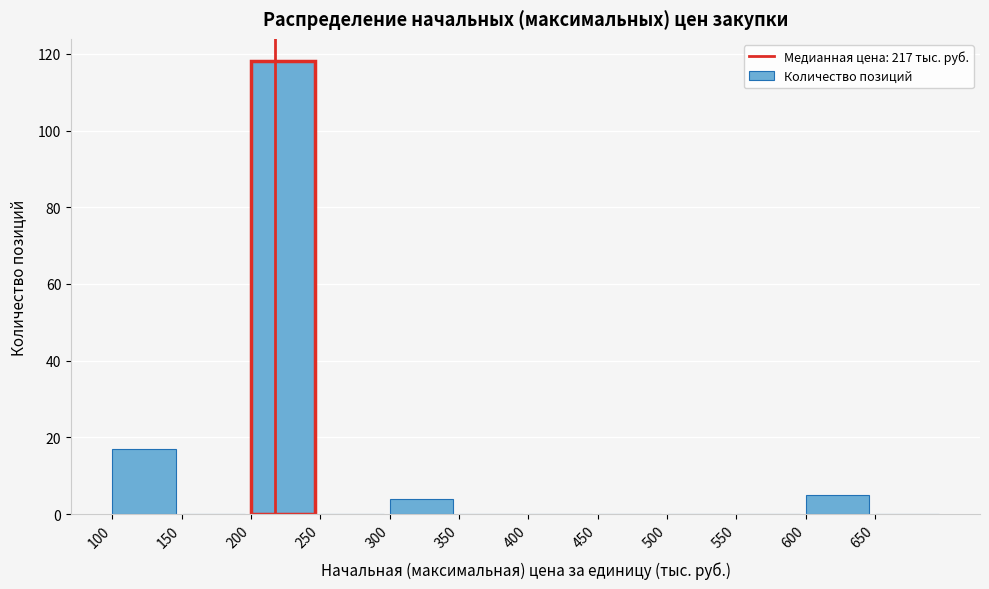

Reading left to right, transcribe this chart: for each bar, give the range it covers on the x-axis and its height. The values are not printed on the chart, so give them approximately, as read against the axis.

100 to 150: 18
150 to 200: 0
200 to 250: 118
250 to 300: 0
300 to 350: 4
350 to 400: 0
400 to 450: 0
450 to 500: 0
500 to 550: 0
550 to 600: 0
600 to 650: 6
650 to 700: 0